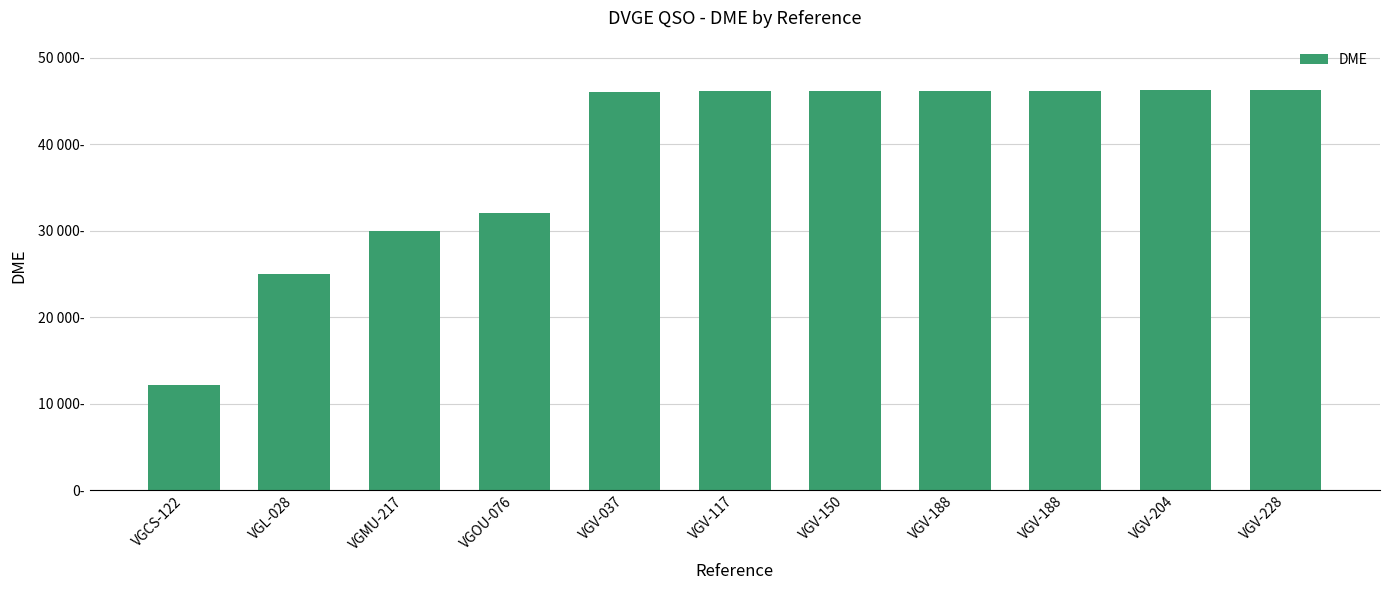

How many bars are there in total?

11